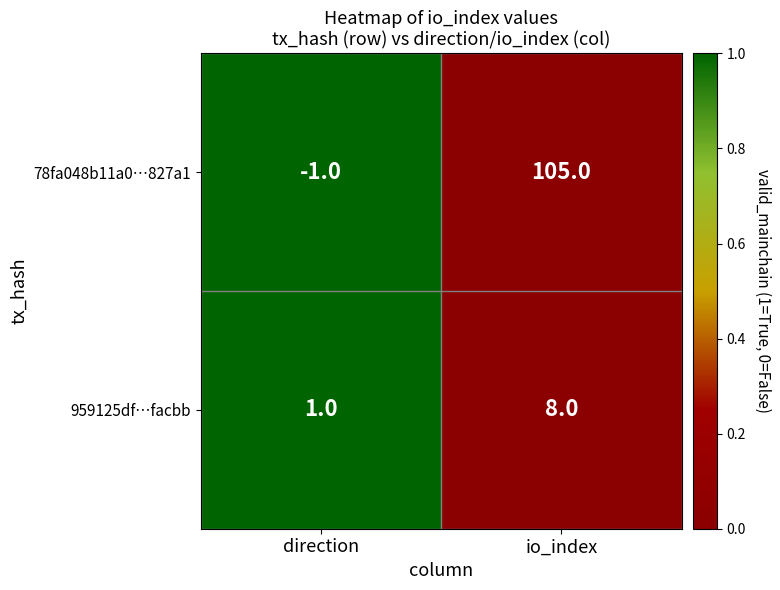

At how many categories does at least one series exceed 0?

2